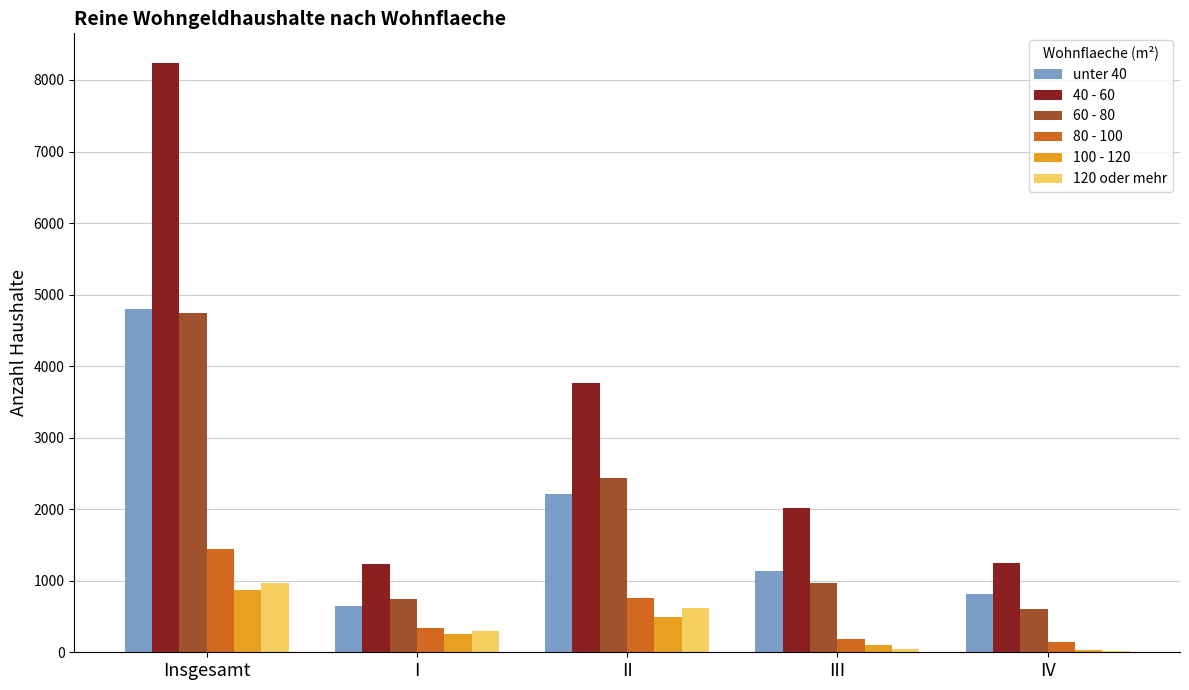

Which category has the highest value in the 100 - 120 series?

Insgesamt